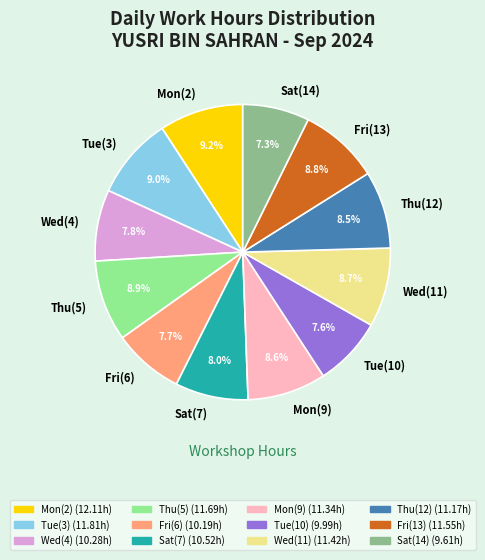

How much of the chart is everything except Wed(11)?

91.3%